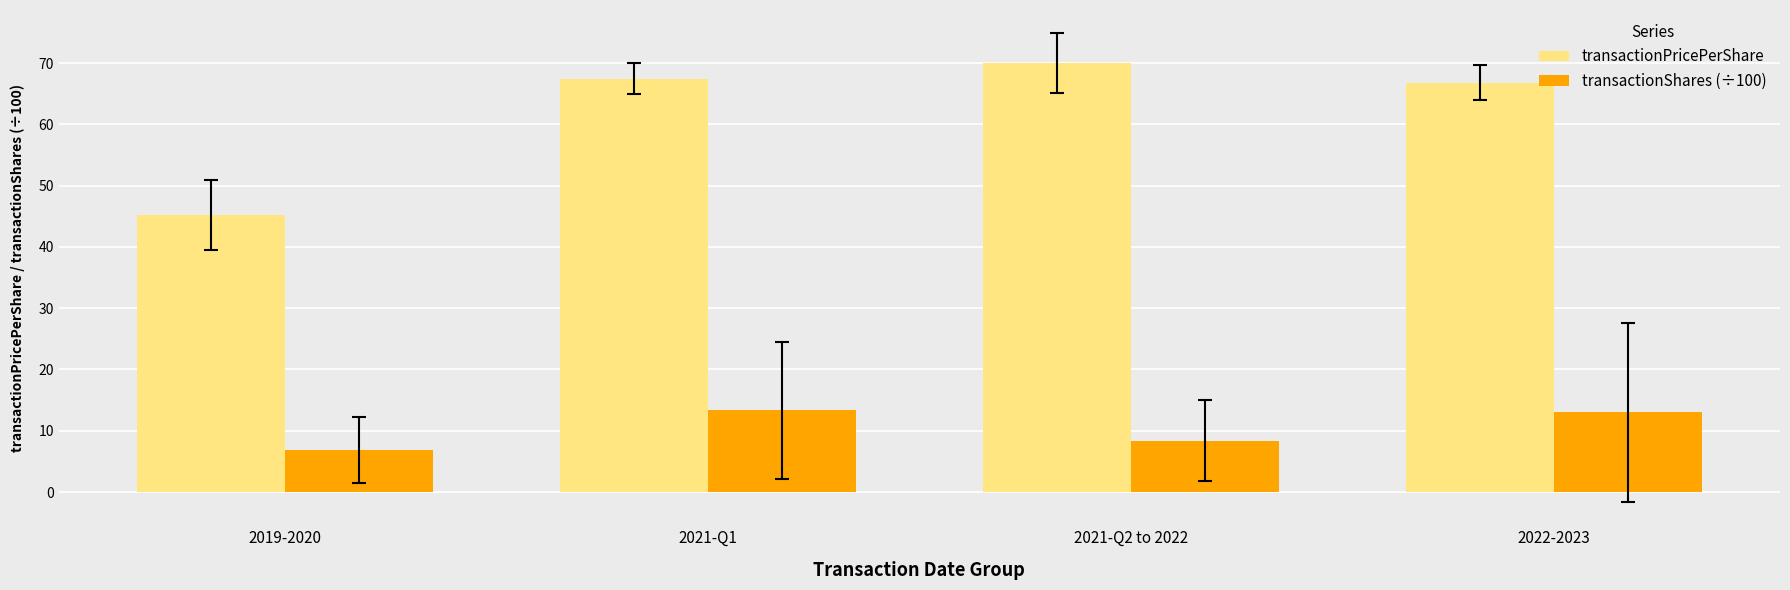

What is the minimum value for transactionShares (÷100)?

6.9